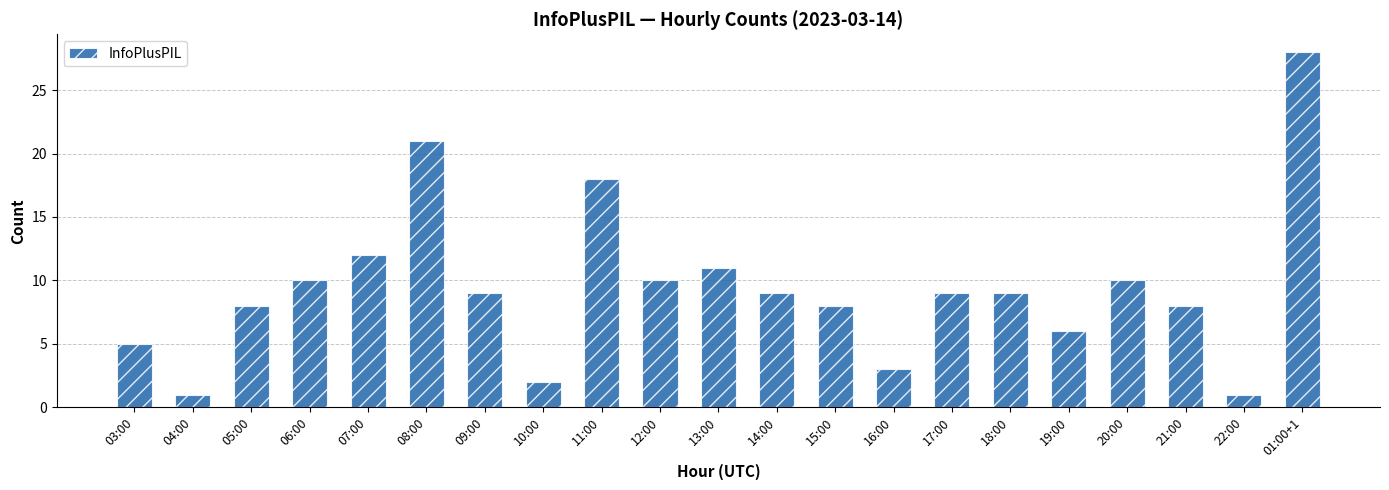

At which label does the data first exceed 9?

06:00